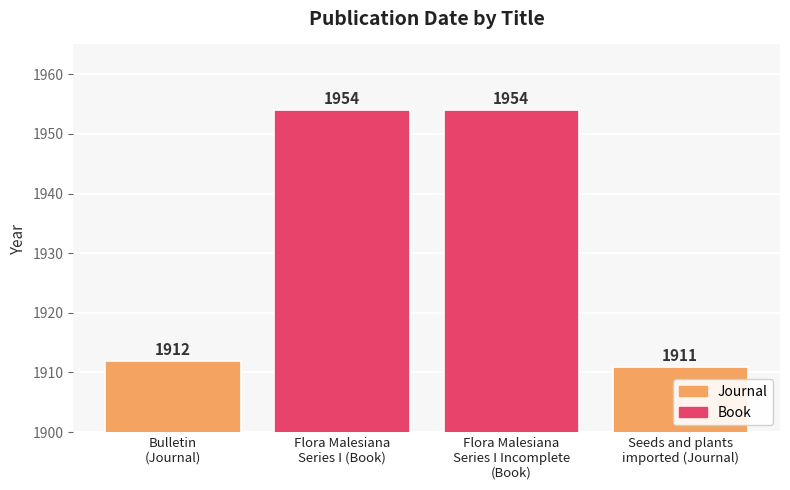

What is the difference between the maximum and second lowest values?

42